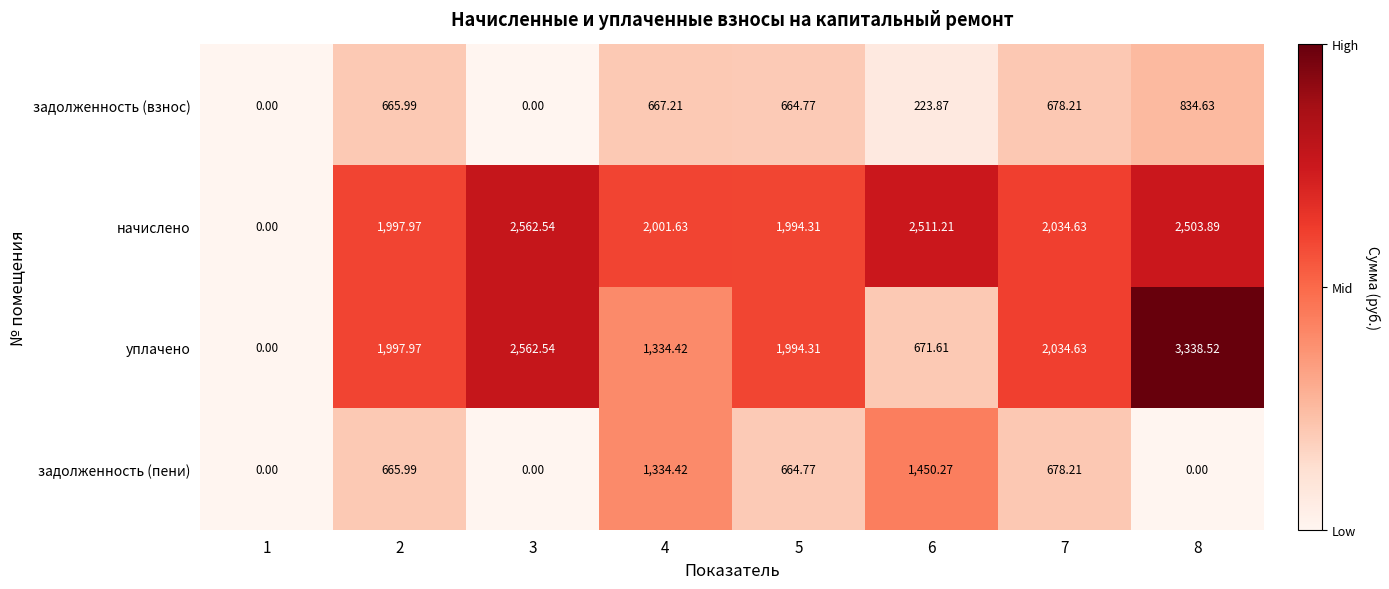

Rank the series by their maximum value, from highest to lowest.

уплачено, начислено, задолженность (пени), задолженность (взнос)